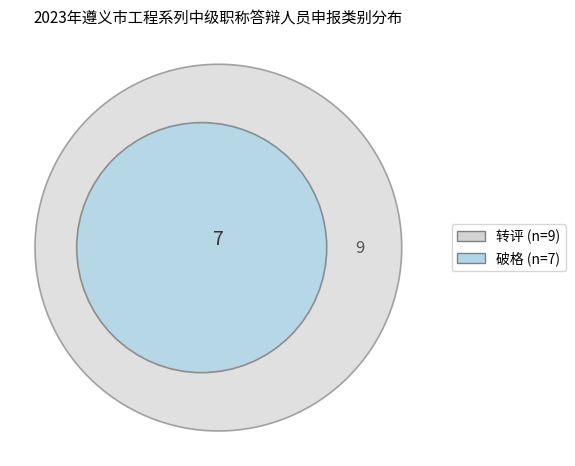

To the nearest percent, what is the average slice percentage?

50%